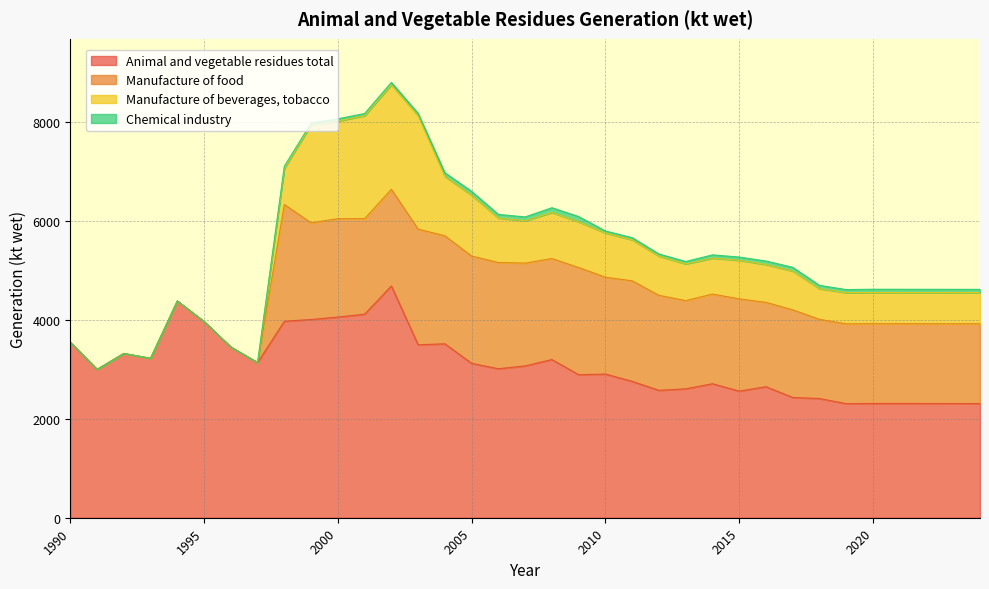

At which label does Animal and vegetable residues total reach its peak?

2002